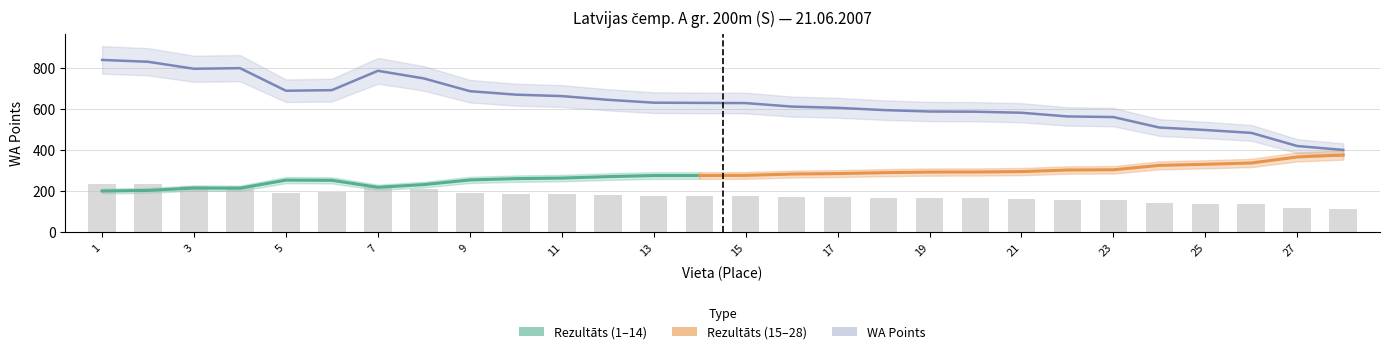

Reading left to right, list all the values displayed in this chart.

Rezultāts: 234.6	232.1	222.6	223.4	192.6	193.5	219.8	209.4	192.1	187.3	185.4	180.3	176.4	176.1	175.8	171.1	169.4	166.3	164.4	164.1	162.7	157.6	156.8	142.5	139.2	135.2	117.3	112.0
WA: 838.0	829.0	795.0	798.0	688.0	691.0	785.0	748.0	686.0	669.0	662.0	644.0	630.0	629.0	628.0	611.0	605.0	594.0	587.0	586.0	581.0	563.0	560.0	509.0	497.0	483.0	419.0	400.0